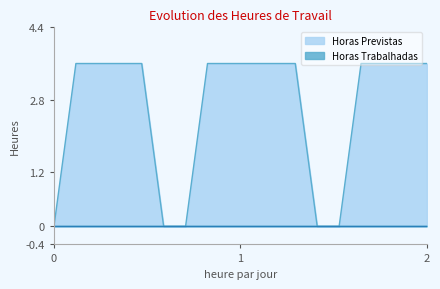

The chart shows a value of 0.0 at 06/01. True or false?

True